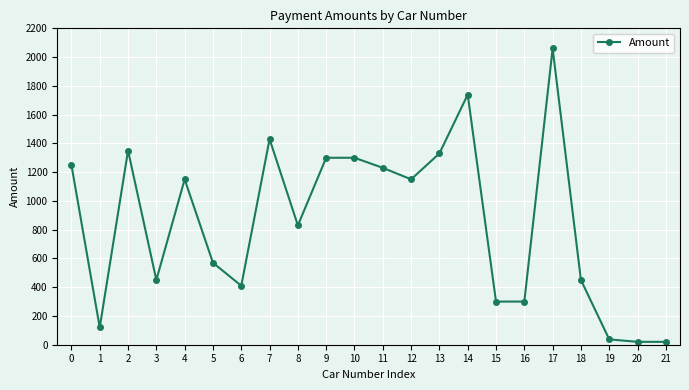

Does the chart display data point markers on the line(s)?

Yes